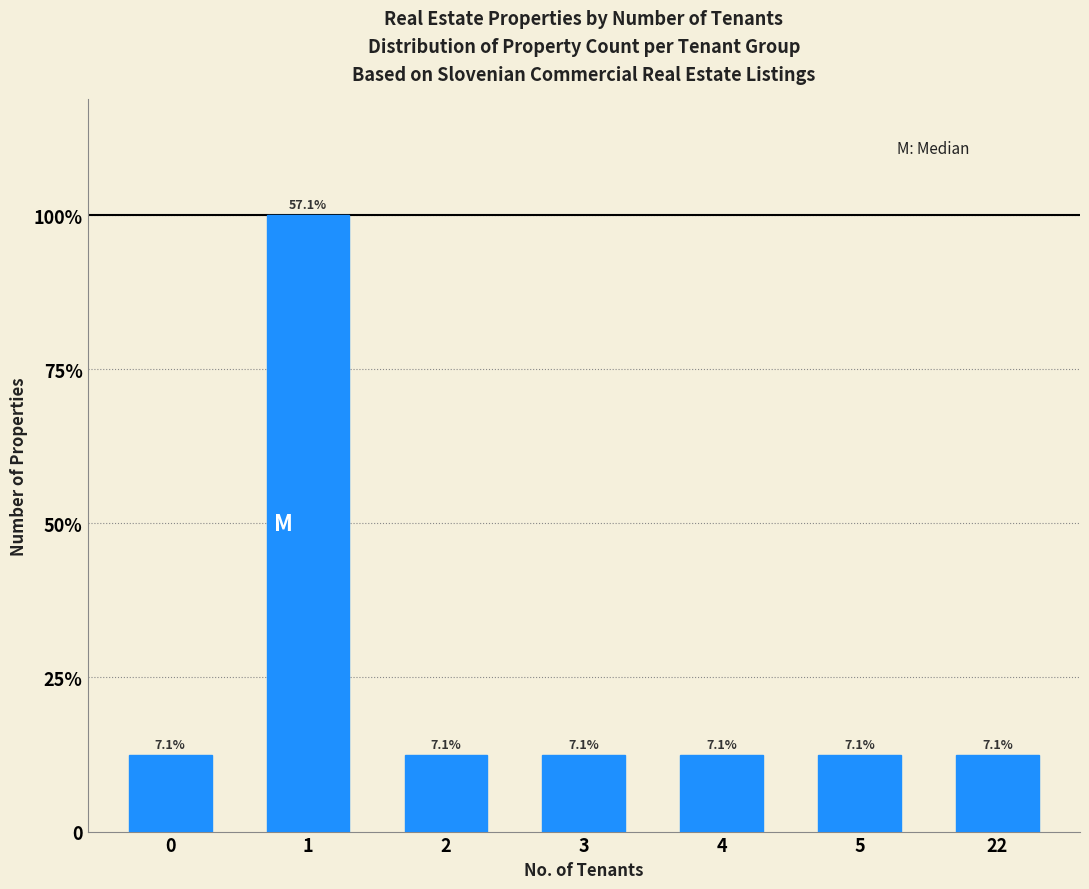

What is the difference between the values at 3 and 1?

7